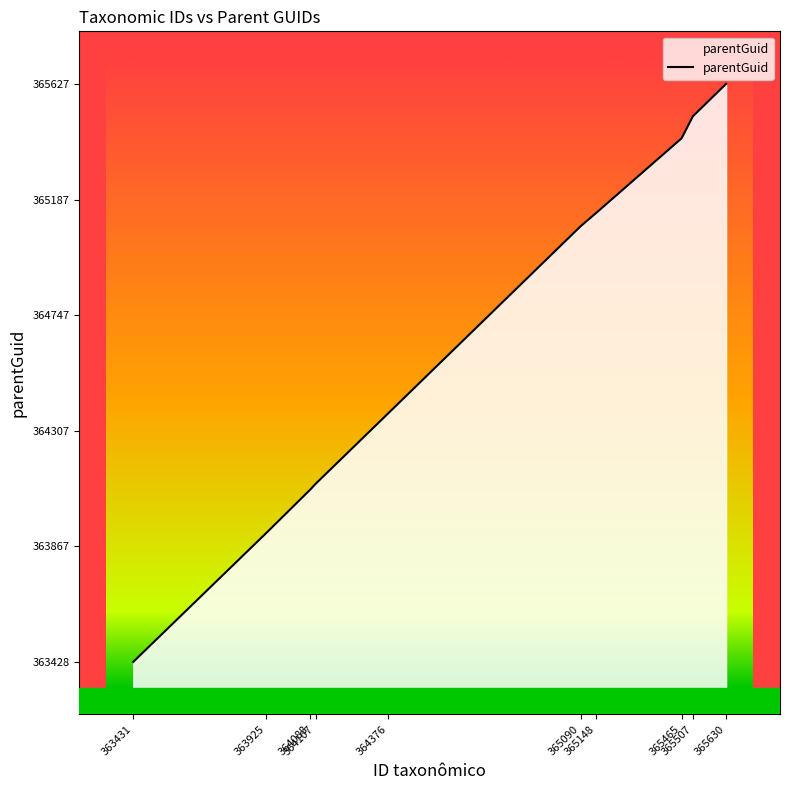

True or false: the data shows 365136 at 365148.

True